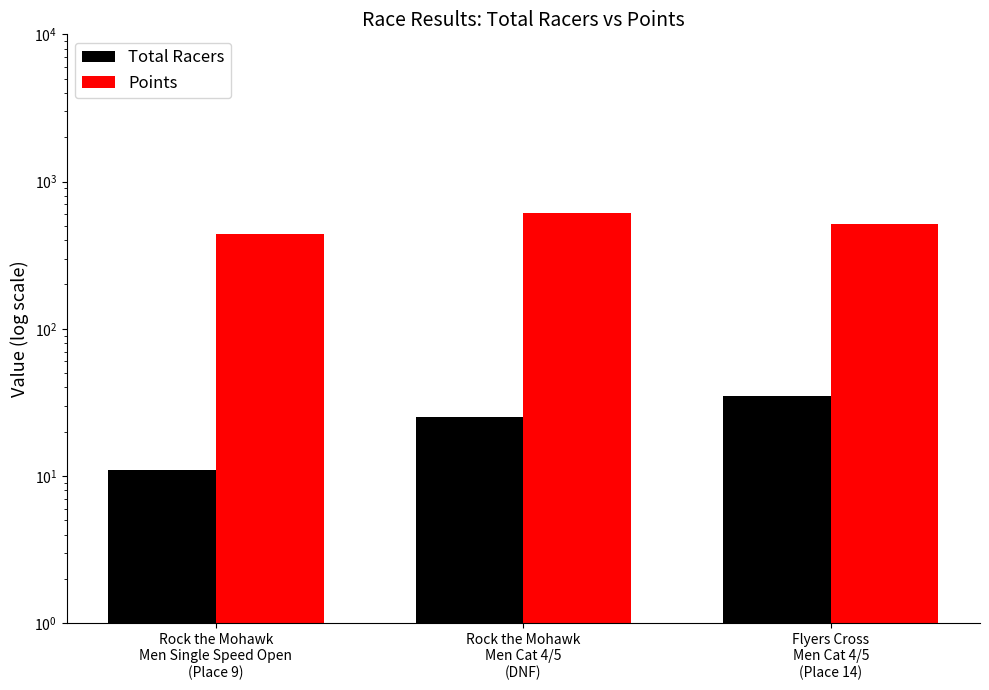

What is the difference between the maximum and second lowest values in the Points series?

91.0